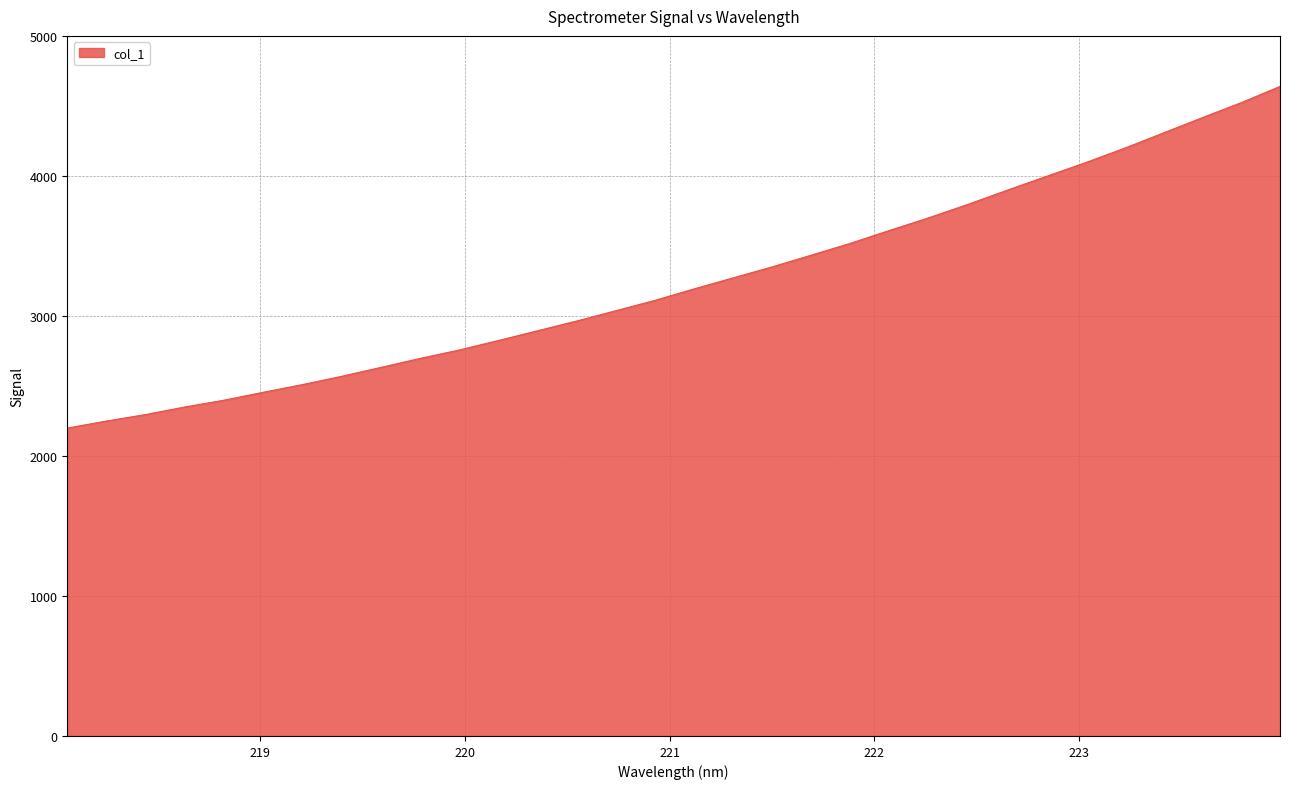

Does the chart display data point markers on the line(s)?

No